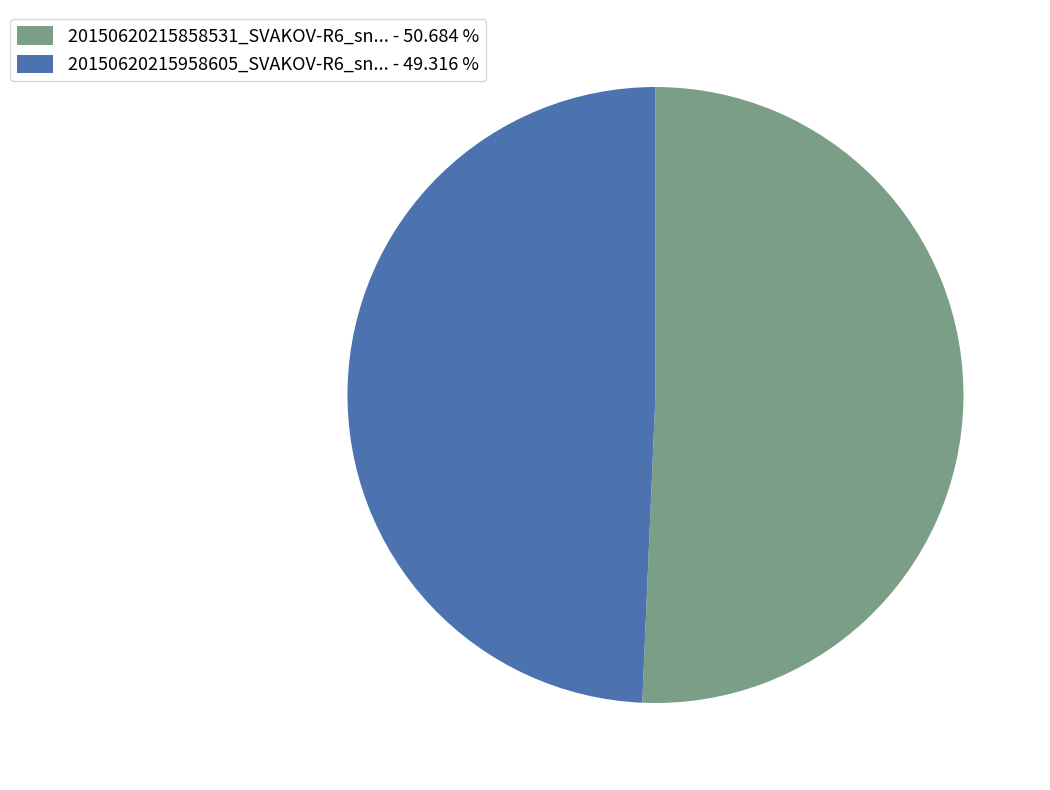

Rank the categories by value from lowest to highest.

20150620215958605_SVAKOV-R6_sn... - 49.316 %, 20150620215858531_SVAKOV-R6_sn... - 50.684 %